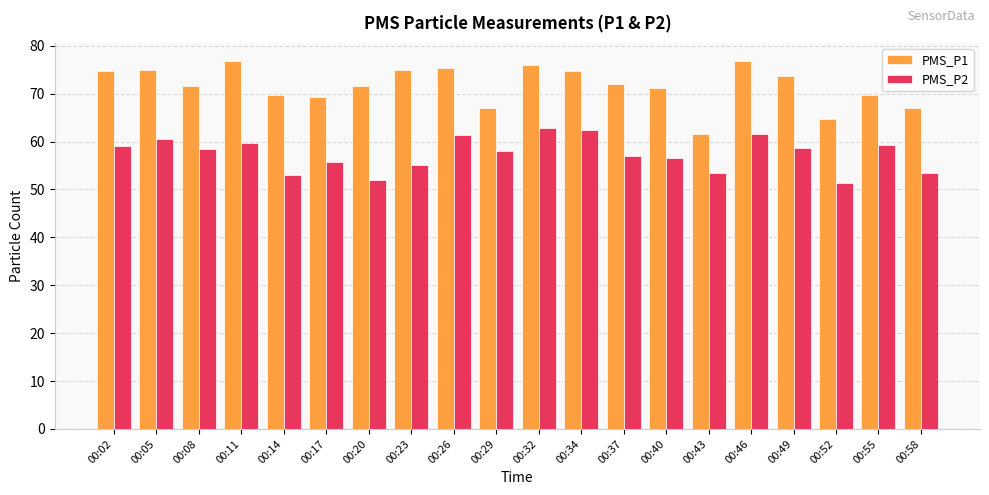

What is the average value of the PMS_P2 series?

57.5